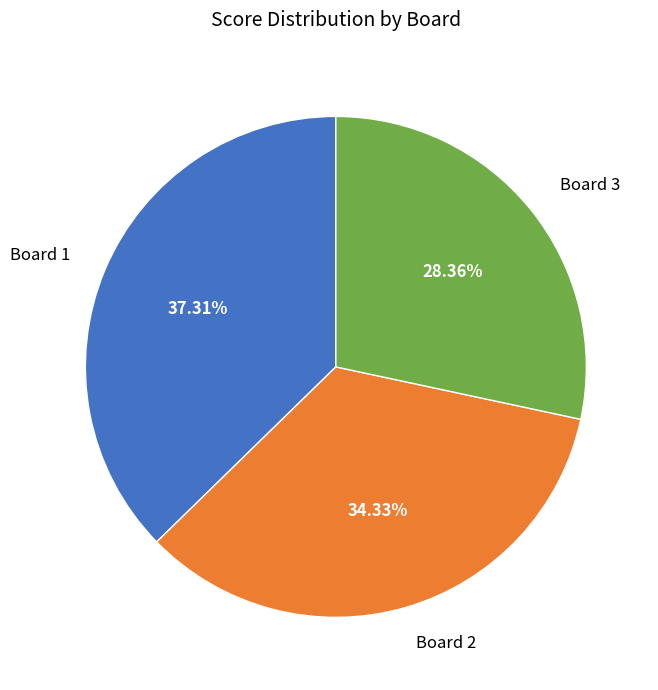

To the nearest percent, what percentage of the pie is Board 3?

28%